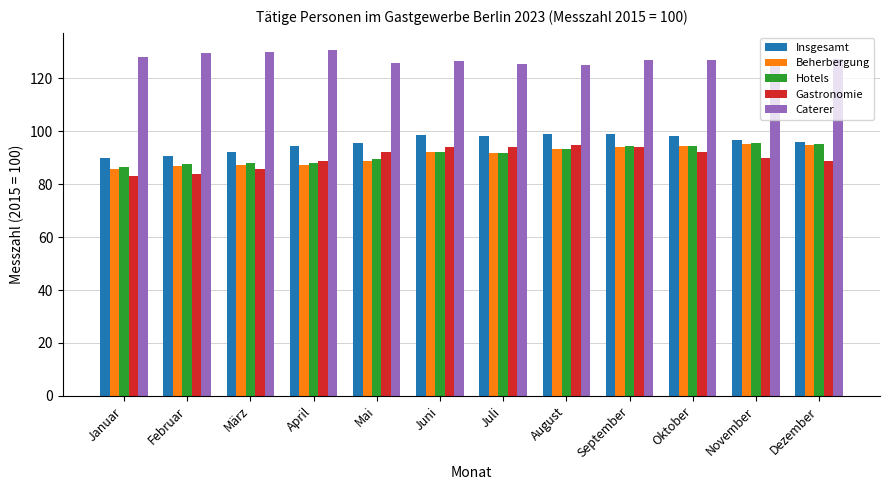

The value of Gastronomie at Dezember is 24.8. True or false?

False